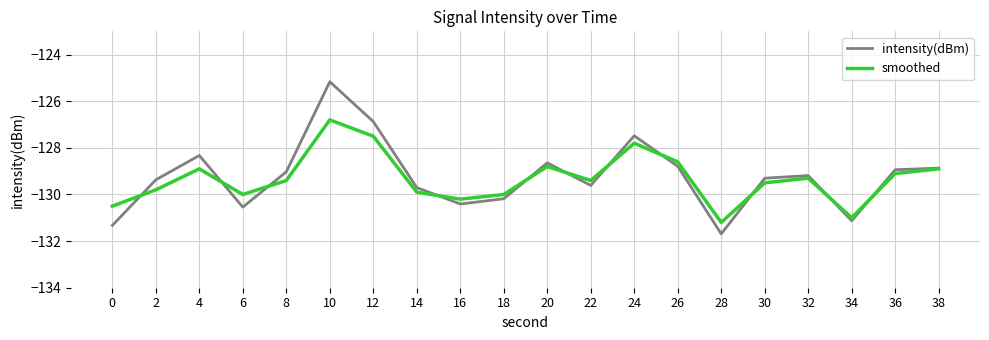

At which label does smoothed first exceed -129?

4